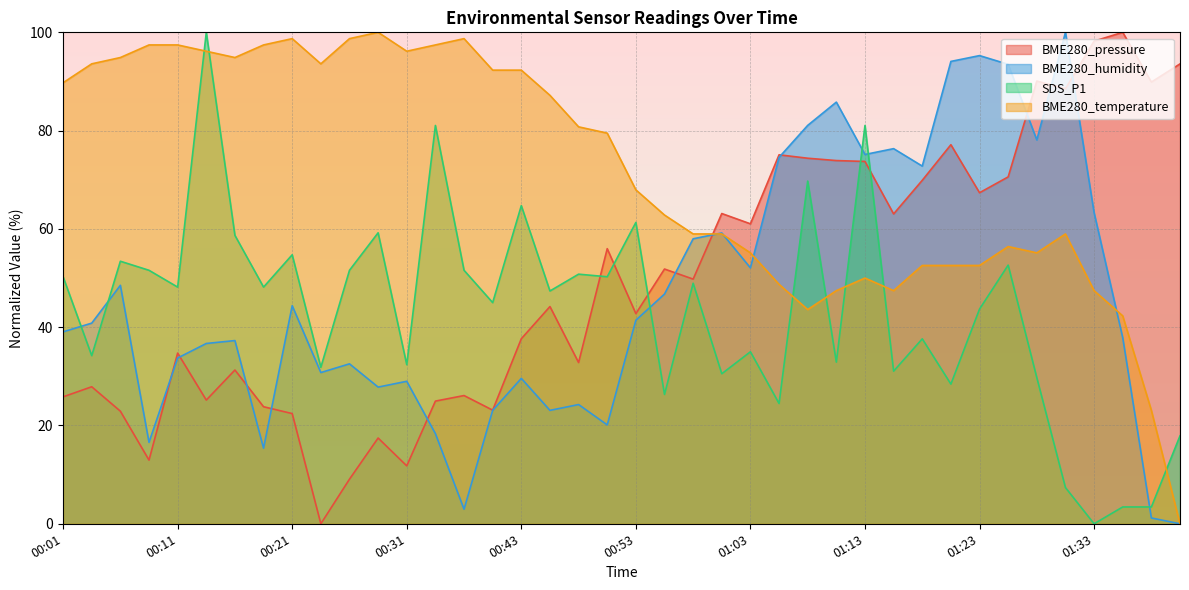

How many categories are shown in the chart?

40